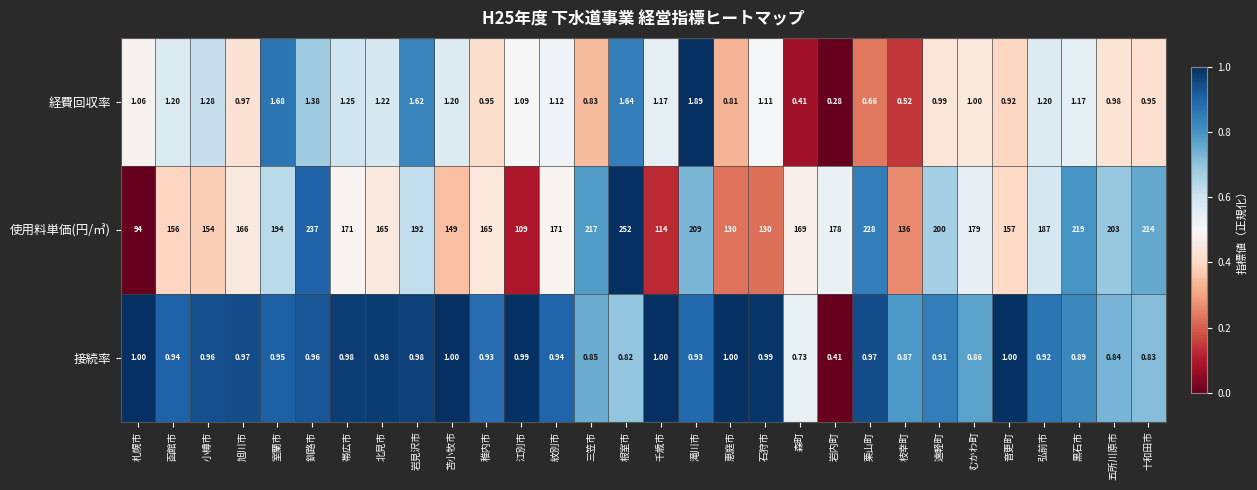

How many distinct data groups are displayed?

3